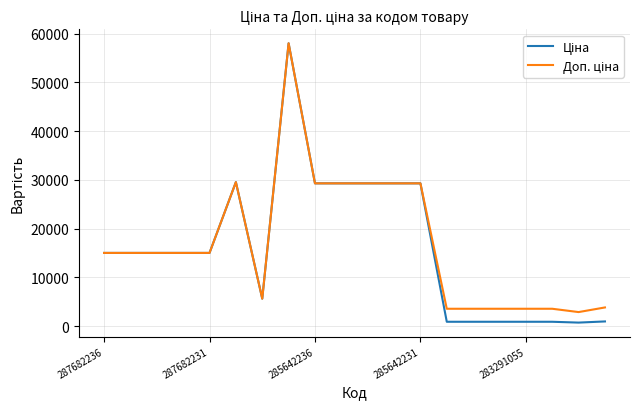

How many lines are shown in the chart?

2